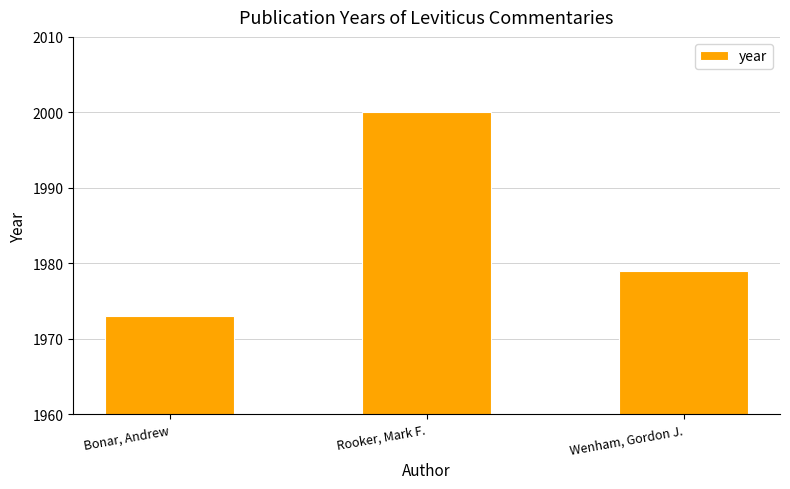

What value does the data have at Wenham, Gordon J., to the nearest 10?

1980